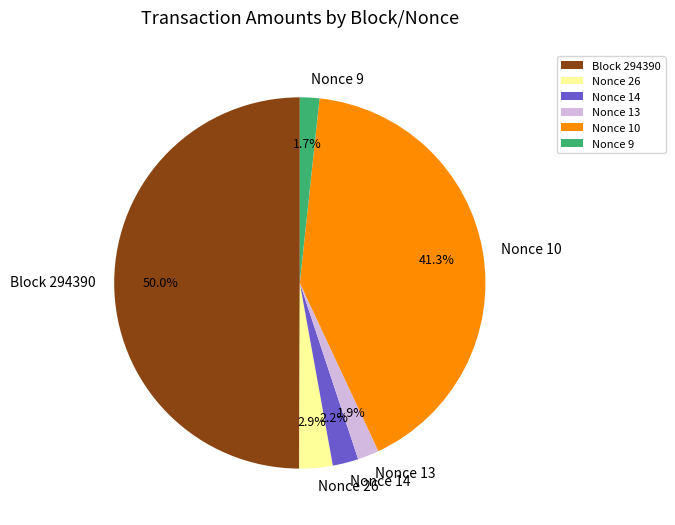

To the nearest percent, what is the difference between the largest and smallest slice percentages?

48%